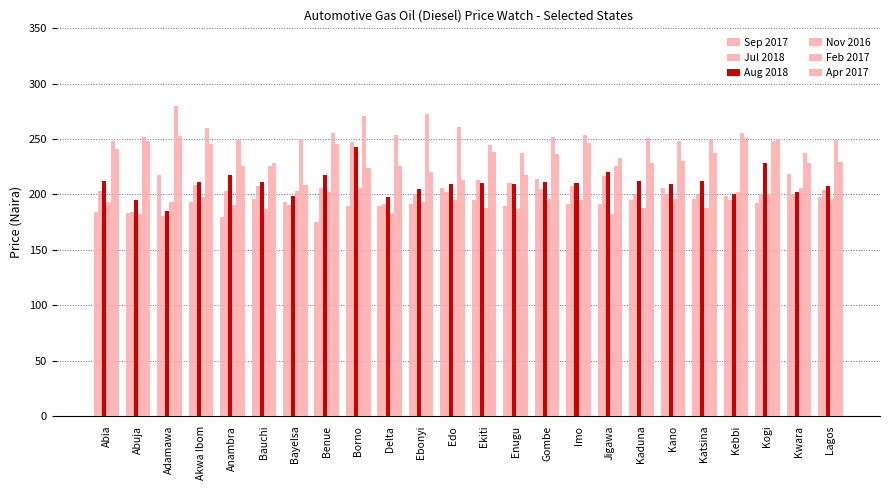

What is the difference between the maximum and second lowest values in the Feb 2017 series?

54.0